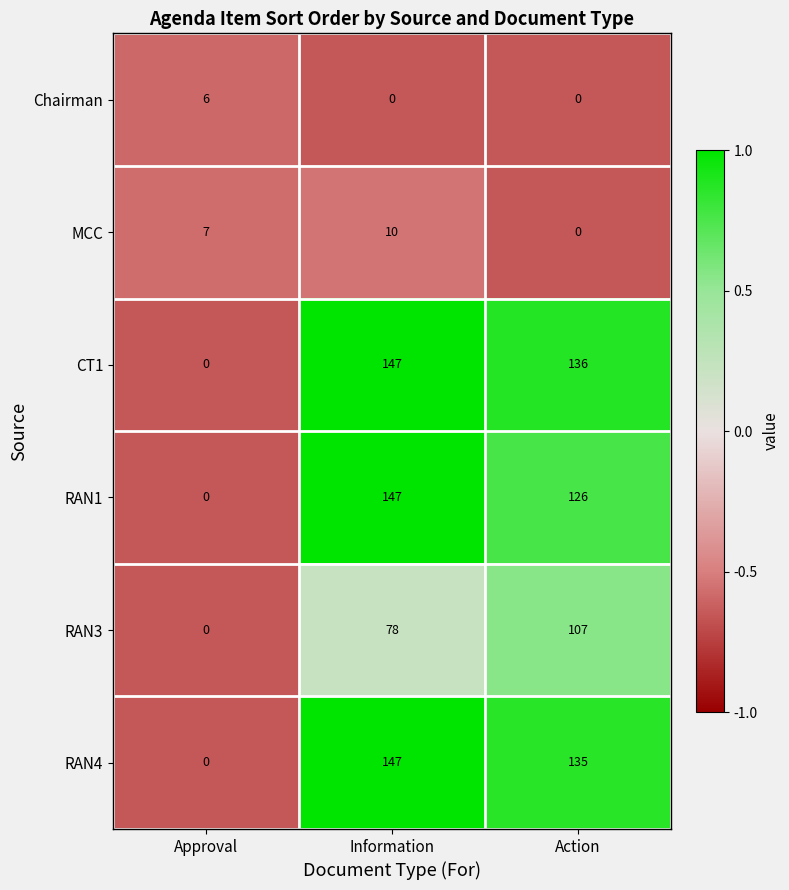

What is the total value across all series at Information?

529